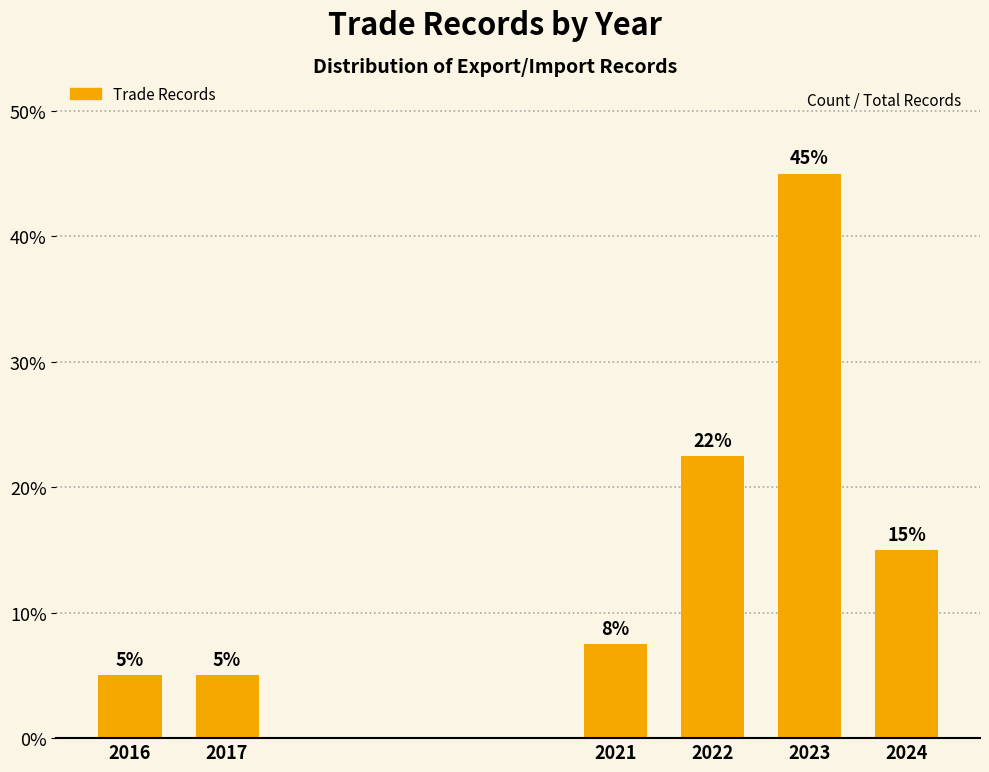

The value at 2021 is 10.5. True or false?

False